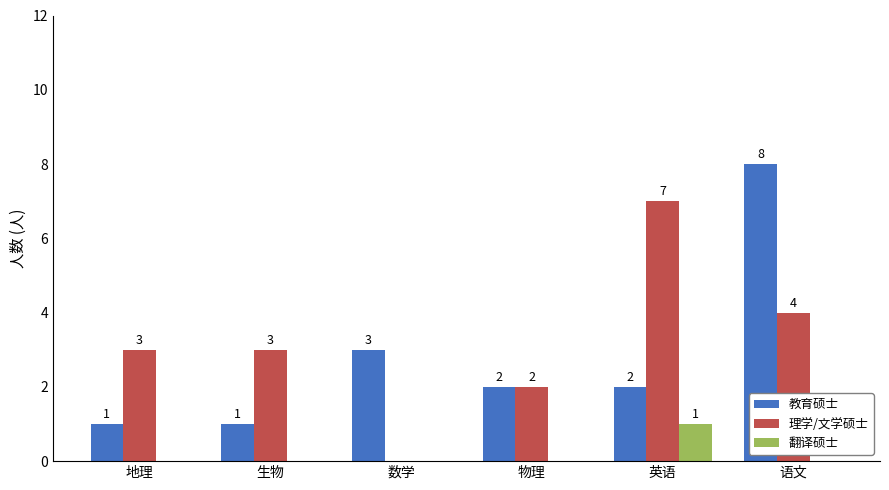

How many series are shown in this chart?

3